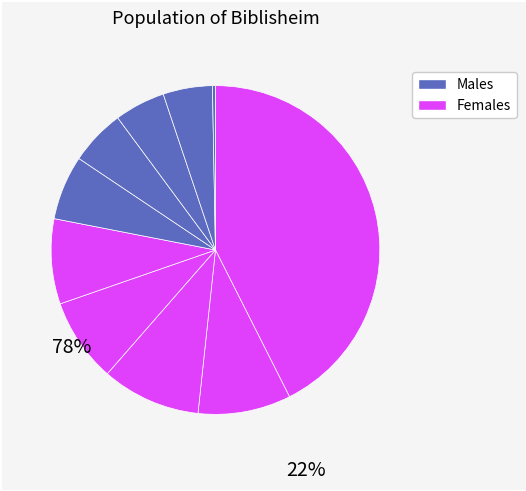

Count the number of slices in the pie.

10